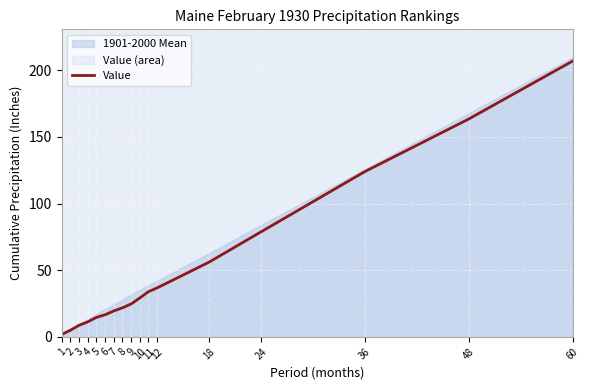

Which has a higher value, 48 or 1?

48